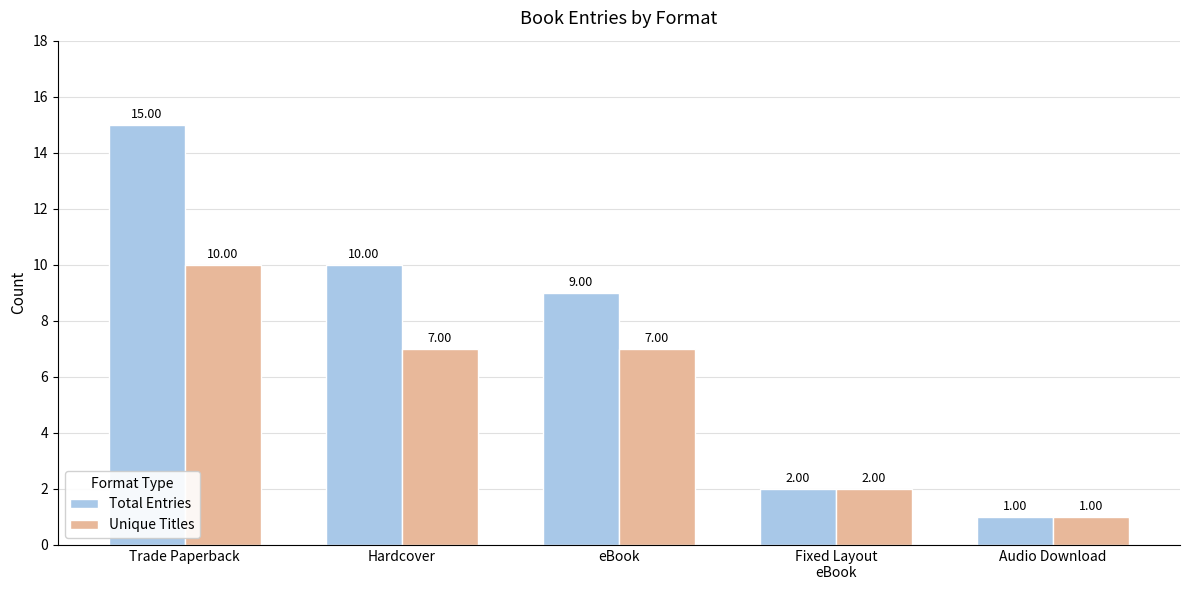

What is the average value of the Unique Titles series?

5